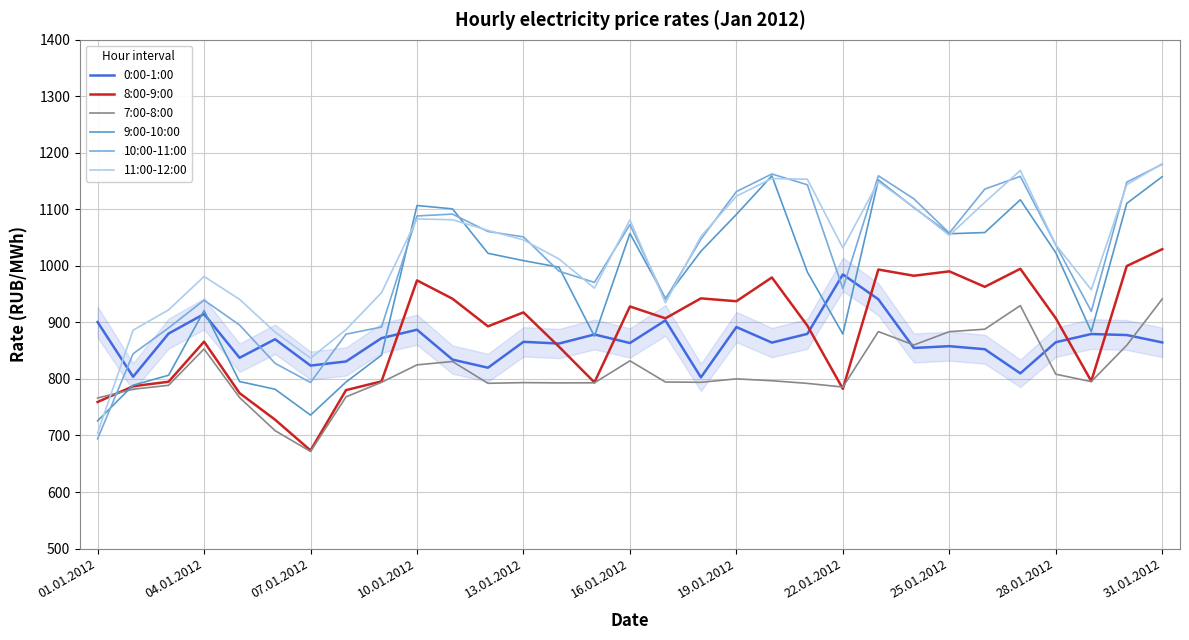

What is the minimum value for 7:00-8:00?

671.7